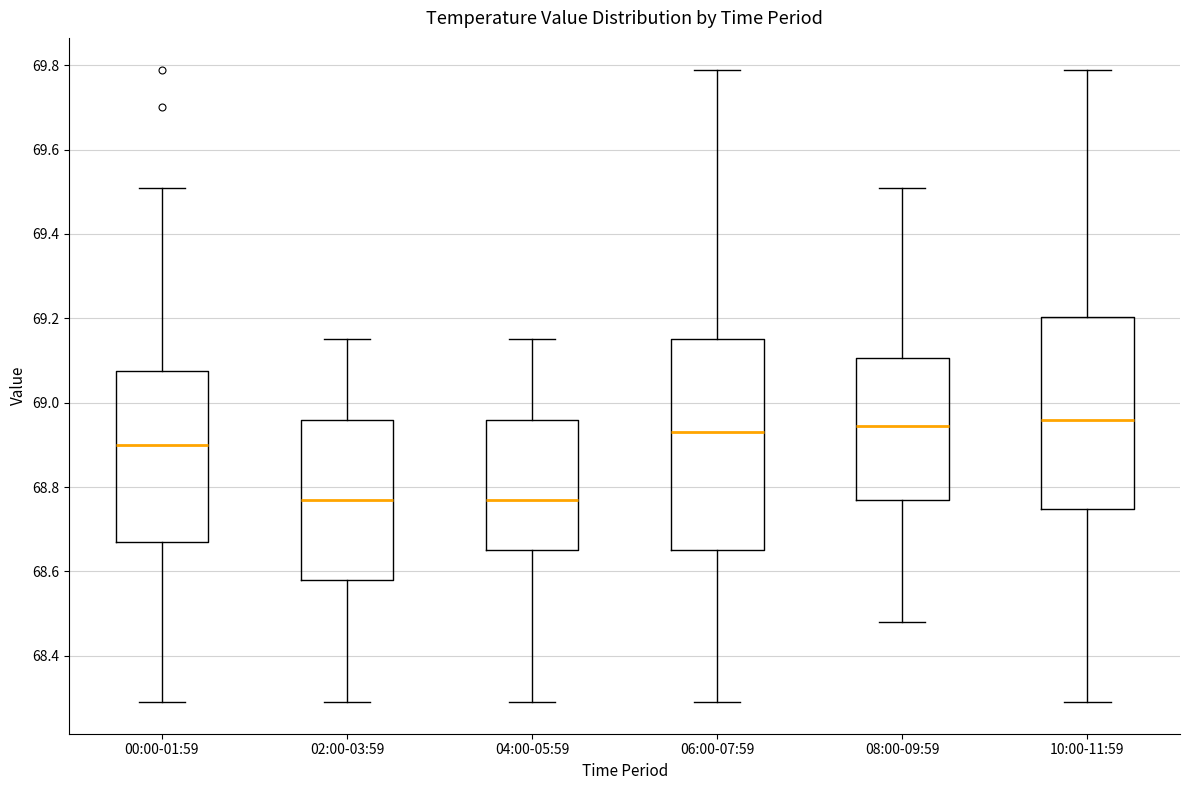

Reading left to right, read every box against the y-axis: the position of its median line, the range the box covers, and the ends of its whiskers. The values are not printed on the chart, so give them approximately, as read against the axis.

00:00-01:59: median 68.90, box 68.68 to 69.08, whiskers 68.30 to 69.52
02:00-03:59: median 68.78, box 68.58 to 68.96, whiskers 68.30 to 69.16
04:00-05:59: median 68.78, box 68.66 to 68.96, whiskers 68.30 to 69.16
06:00-07:59: median 68.94, box 68.66 to 69.16, whiskers 68.30 to 69.80
08:00-09:59: median 68.94, box 68.78 to 69.10, whiskers 68.48 to 69.52
10:00-11:59: median 68.96, box 68.74 to 69.20, whiskers 68.30 to 69.80